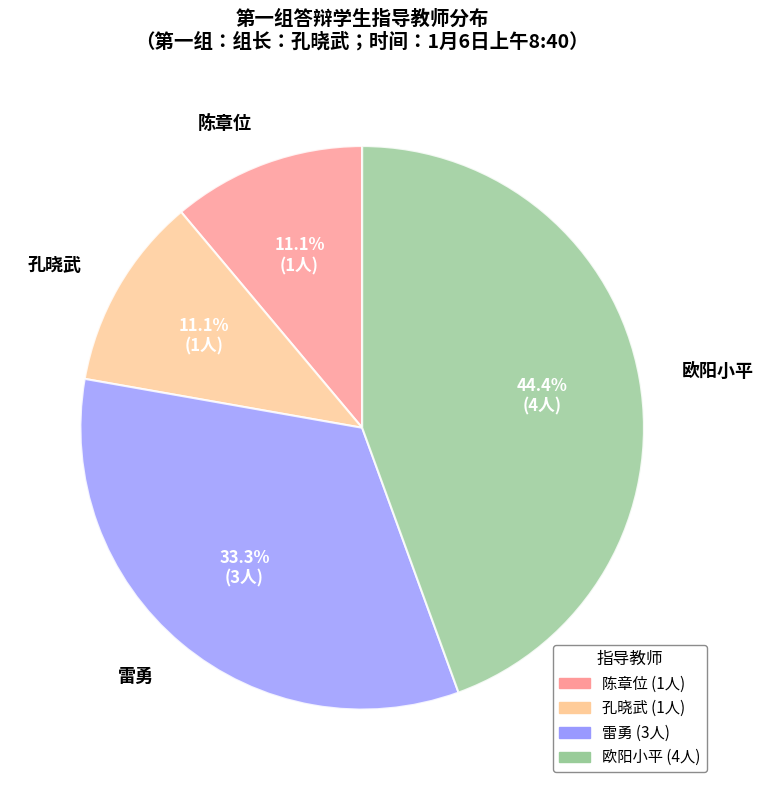

What is the total percentage of 陈章位 and 雷勇?

44.4%